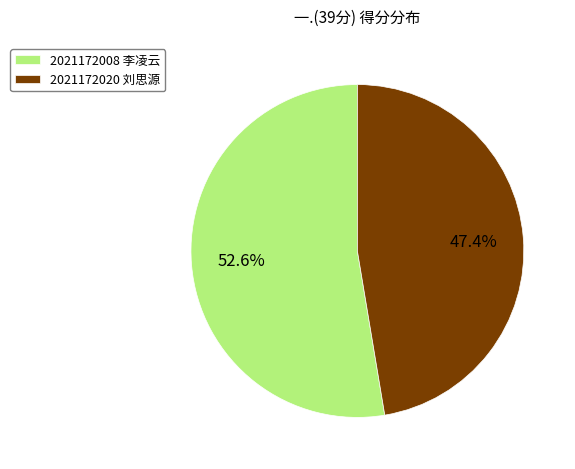

What portion of the pie excludes 2021172020 刘思源?

52.6%